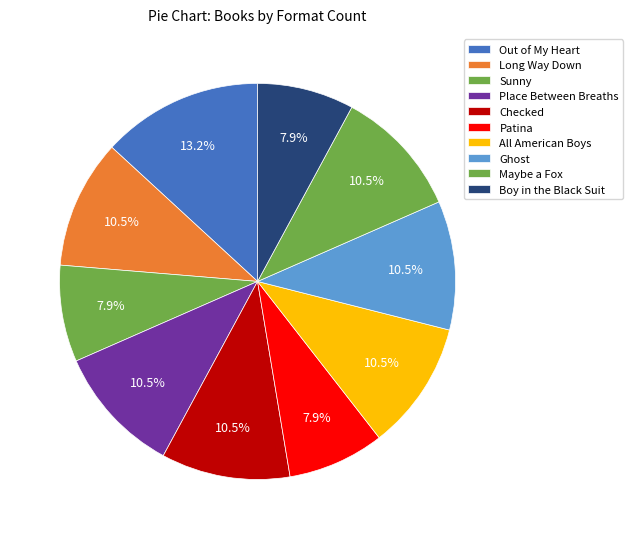

How many slices are in this pie chart?

10